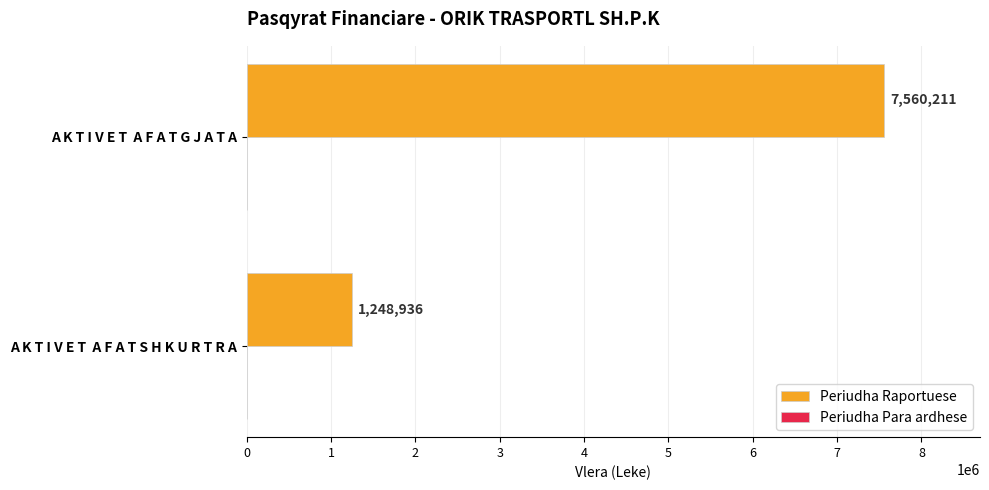

What is the difference between the maximum and minimum values?

6311275